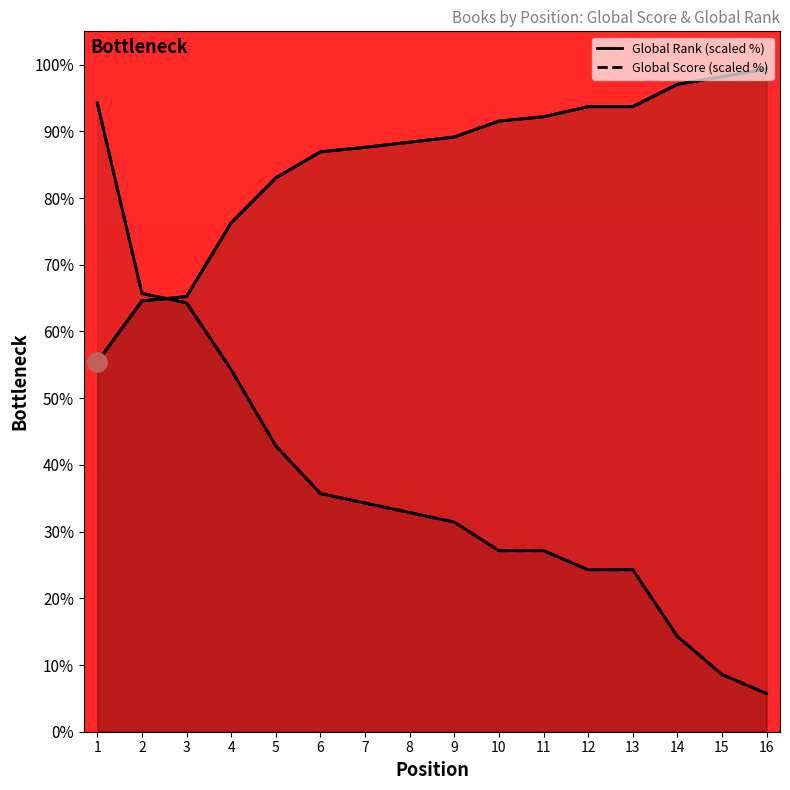

Which series has the largest total across all categories?

Global Rank %